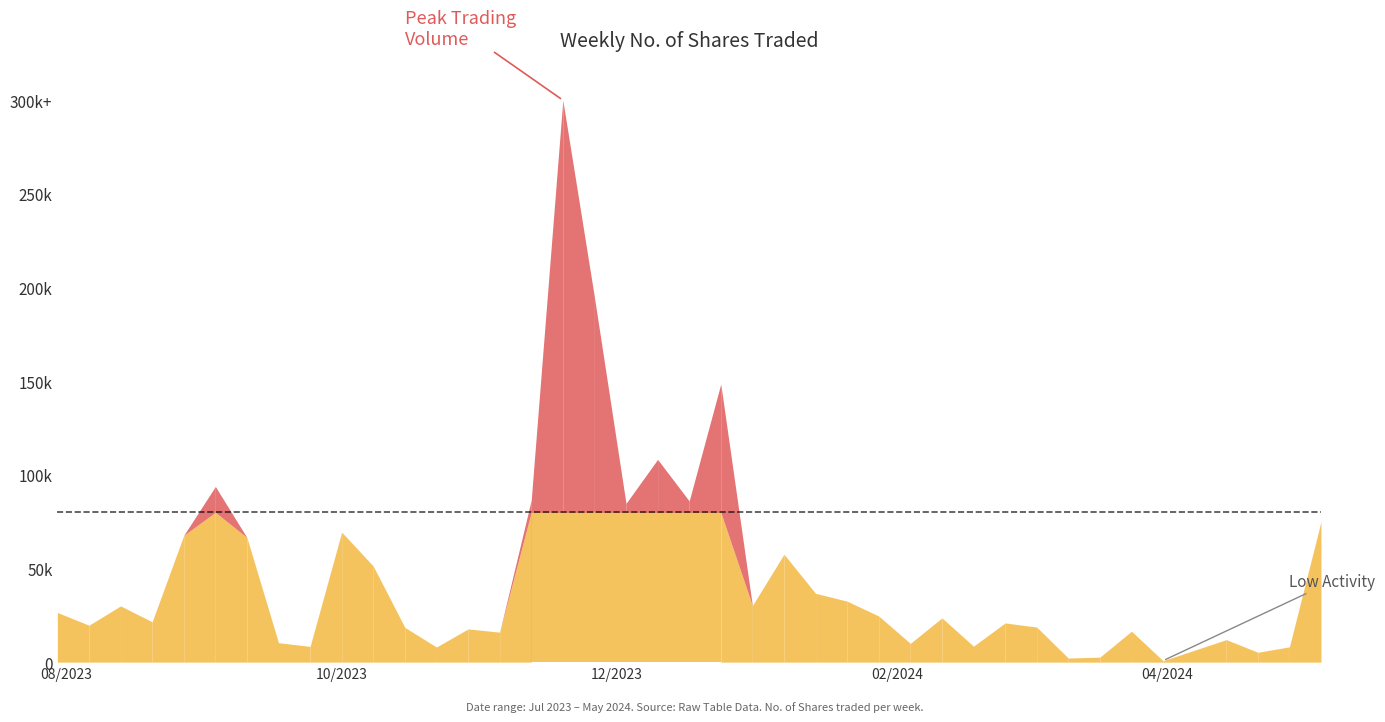

Which series changed the most between 21/01/2024 and 14/01/2024?

No. of Shares